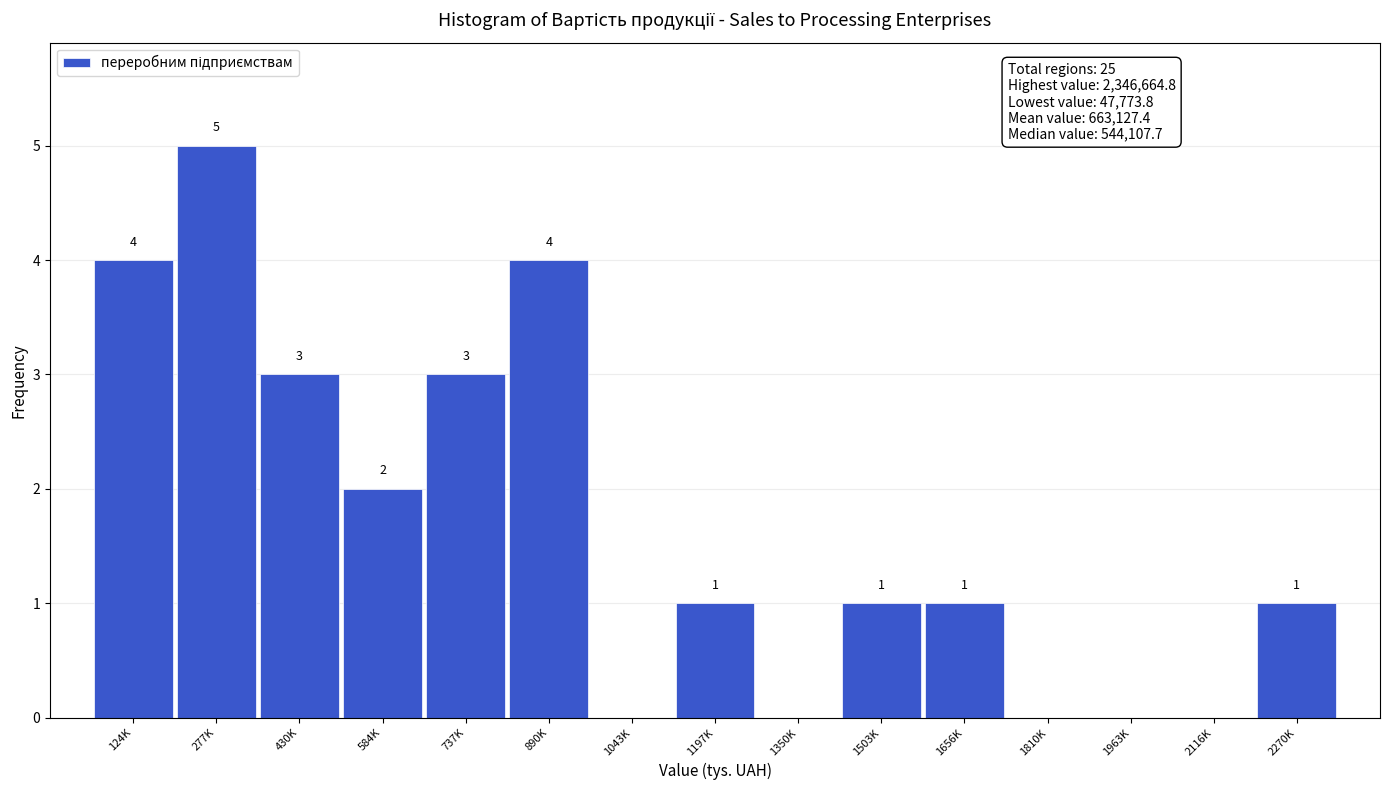

Reading right to left, transcribe all the data shown in this chart.

2270K=1	2116K=0	1963K=0	1810K=0	1656K=1	1503K=1	1350K=0	1197K=1	1043K=0	890K=4	737K=3	584K=2	430K=3	277K=5	124K=4